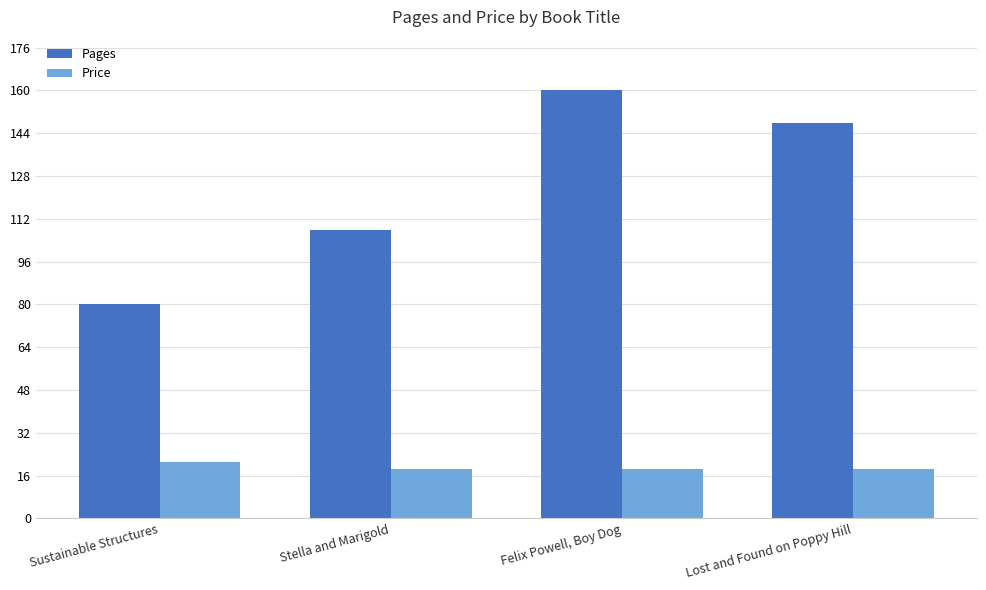

Reading right to left, extract all data points from this chart.

Pages: Lost and Found on Poppy Hill=148.0	Felix Powell, Boy Dog=160.0	Stella and Marigold=108.0	Sustainable Structures=80.0
Price: Lost and Found on Poppy Hill=18.5	Felix Powell, Boy Dog=18.5	Stella and Marigold=18.5	Sustainable Structures=21.2